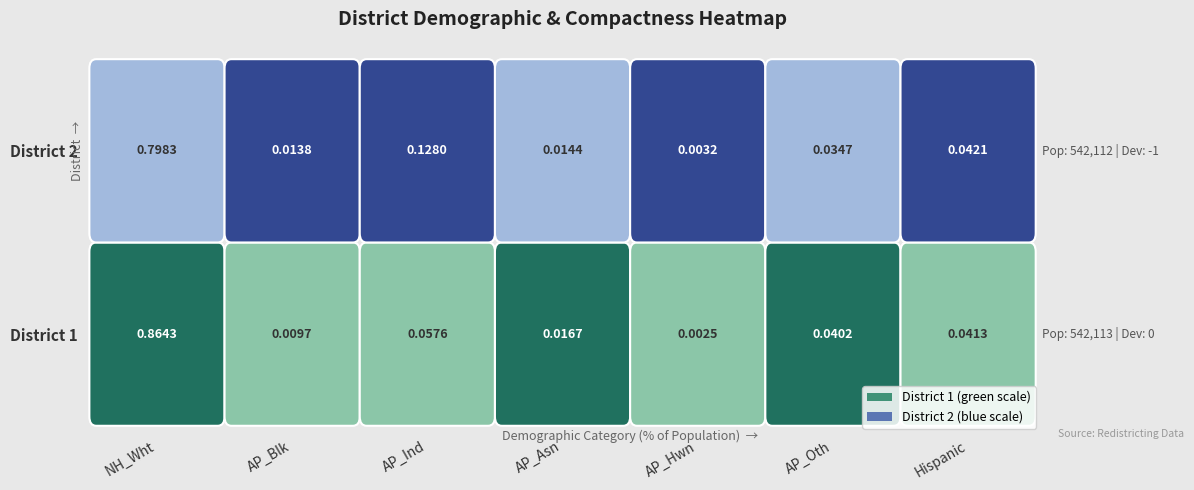

At how many categories does at least one series exceed 0?

7